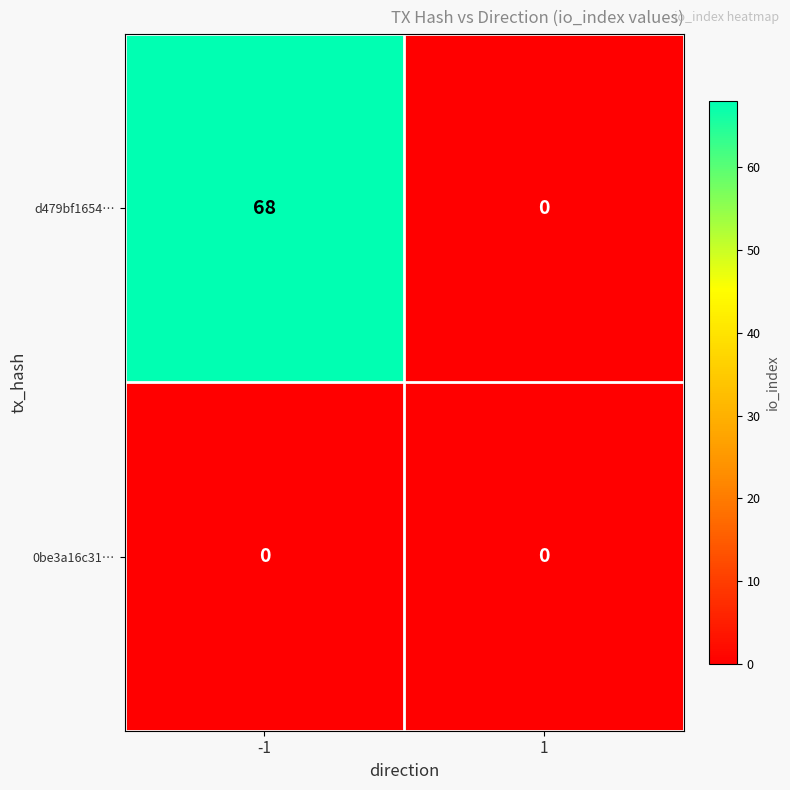

What is the greatest value displayed?

68